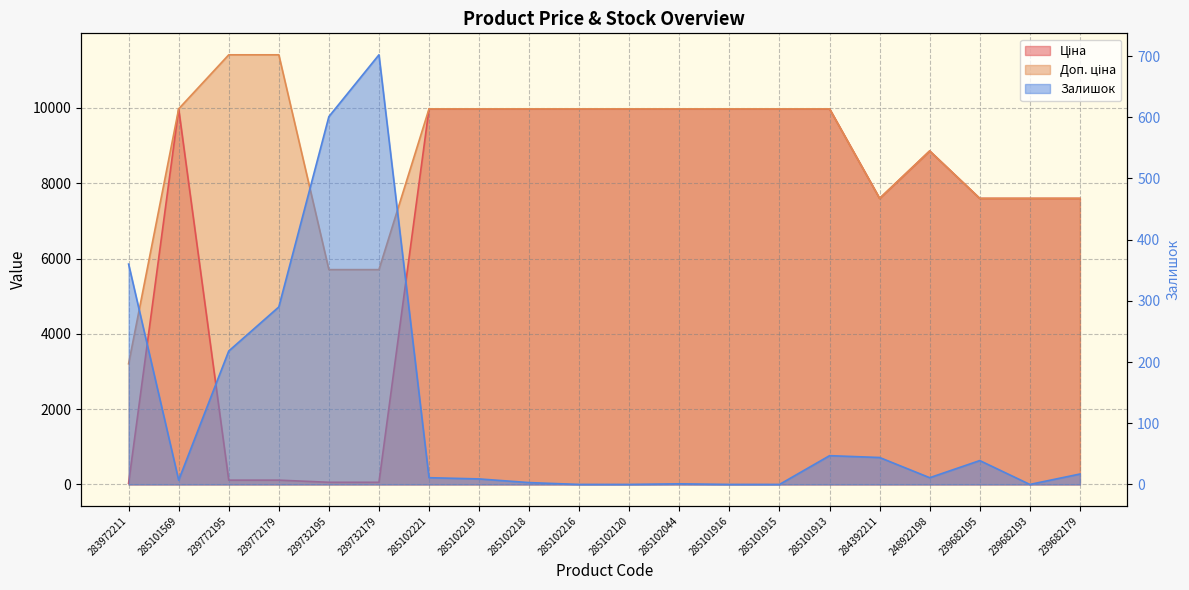

Reading left to right, transcribe all the data shown in this chart.

Ціна: 283972211=32.0	285101569=9975.0	239772195=114.1	239772179=114.1	239732195=57.0	239732179=57.0	285102221=9975.0	285102219=9975.0	285102218=9975.0	285102216=9975.0	285102120=9975.0	285102044=9975.0	285101916=9975.0	285101915=9975.0	285101913=9975.0	284392211=7596.5	248922198=8856.7	239682195=7596.5	239682193=7596.5	239682179=7596.5
Доп. ціна: 283972211=3205.0	285101569=9975.0	239772195=11410.0	239772179=11410.0	239732195=5705.0	239732179=5705.0	285102221=9975.0	285102219=9975.0	285102218=9975.0	285102216=9975.0	285102120=9975.0	285102044=9975.0	285101916=9975.0	285101915=9975.0	285101913=9975.0	284392211=7596.5	248922198=8856.7	239682195=7596.5	239682193=7596.5	239682179=7596.5
Залишок: 283972211=360.0	285101569=7.0	239772195=218.0	239772179=290.0	239732195=601.0	239732179=702.0	285102221=11.0	285102219=9.0	285102218=3.0	285102216=0.0	285102120=0.0	285102044=1.0	285101916=0.0	285101915=0.0	285101913=47.0	284392211=44.0	248922198=11.0	239682195=39.0	239682193=0.0	239682179=17.0